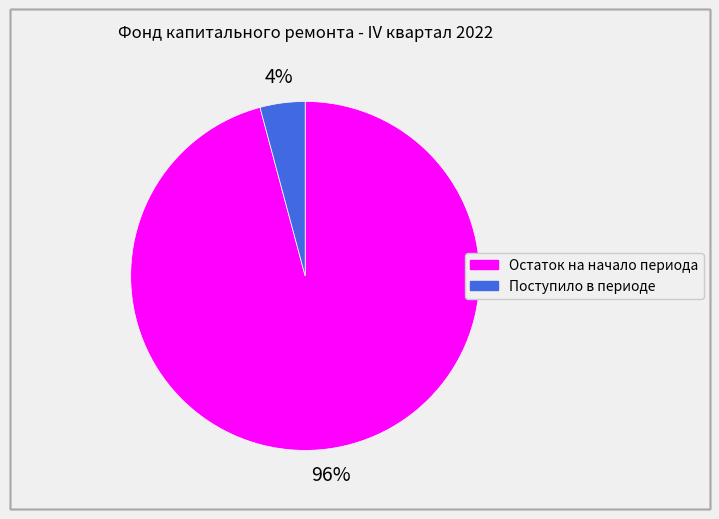

Count the number of slices in the pie.

2